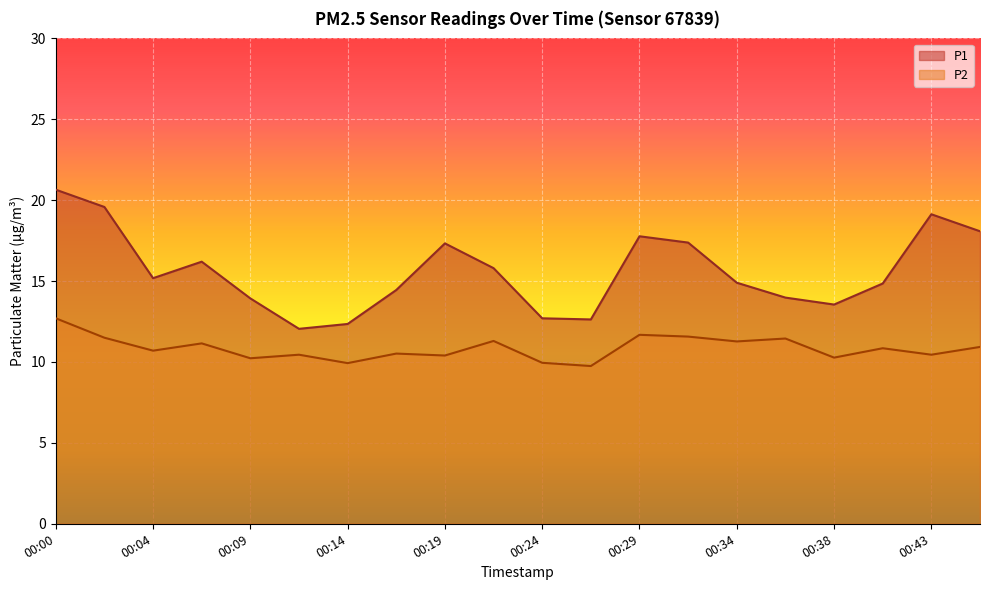

What is the value of the P1 point at the 1st from the left?

20.6